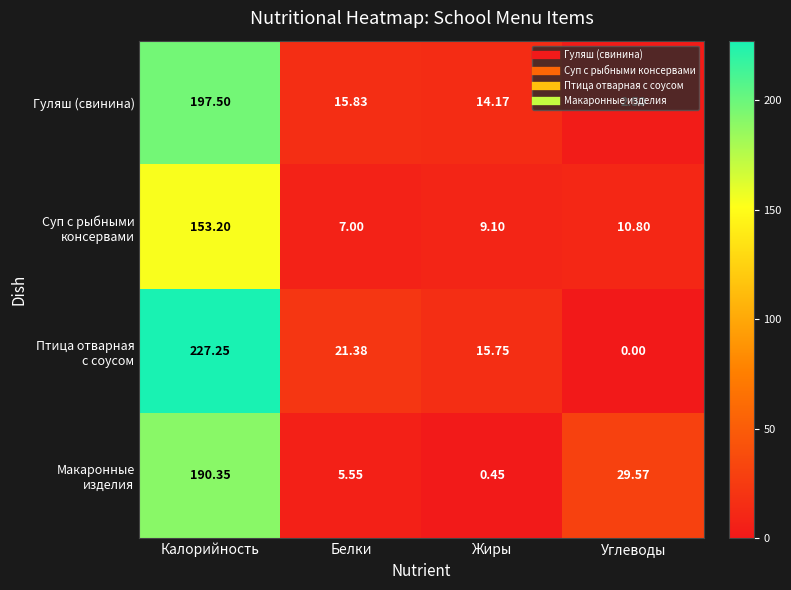

At which category is the sum across all series the highest?

Калорийность